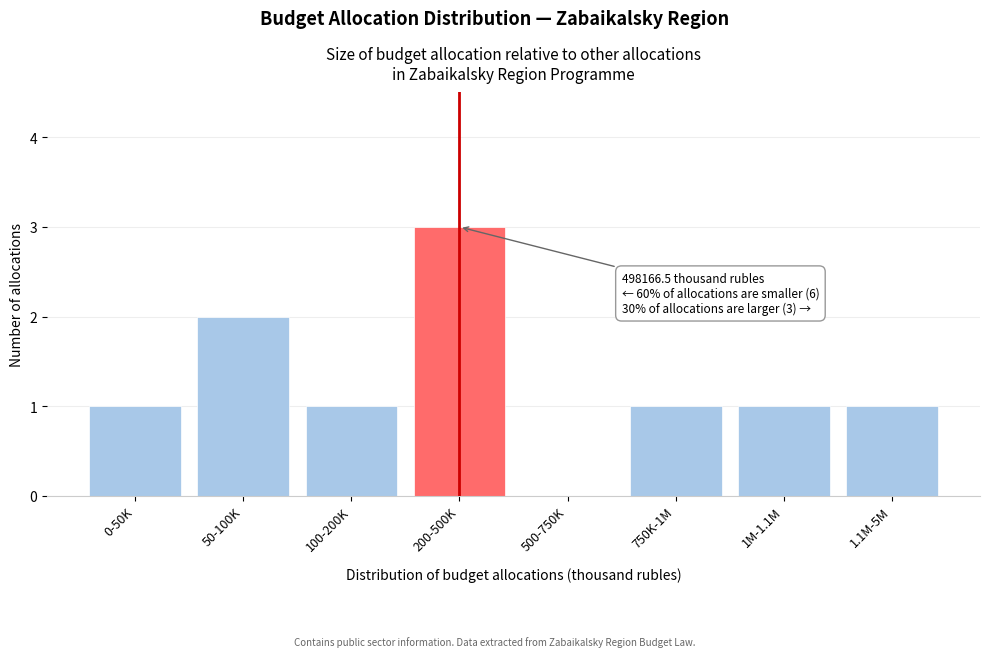

Reading left to right, what are all the values shown in this chart?

0-50K=1	50-100K=2	100-200K=1	200-500K=3	500-750K=0	750K-1M=1	1M-1.1M=1	1.1M-5M=1